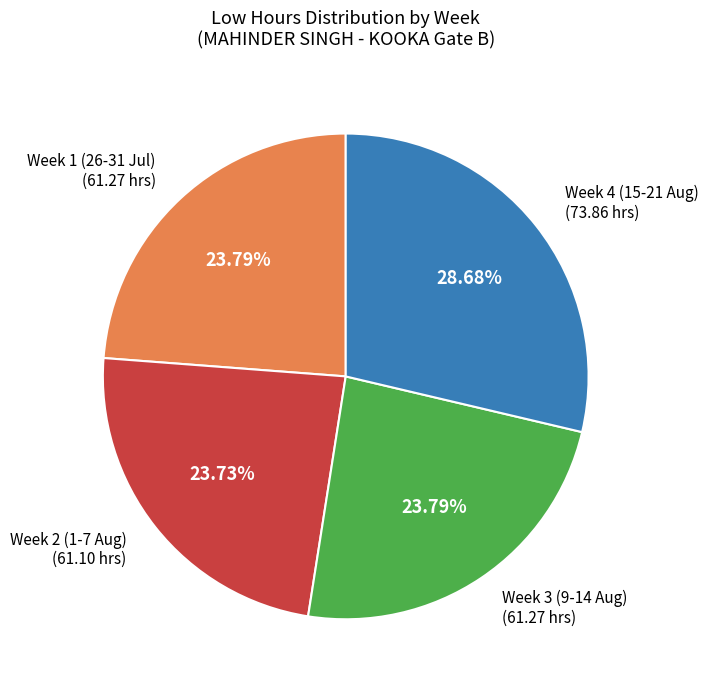

Does any single category account for the majority?

No